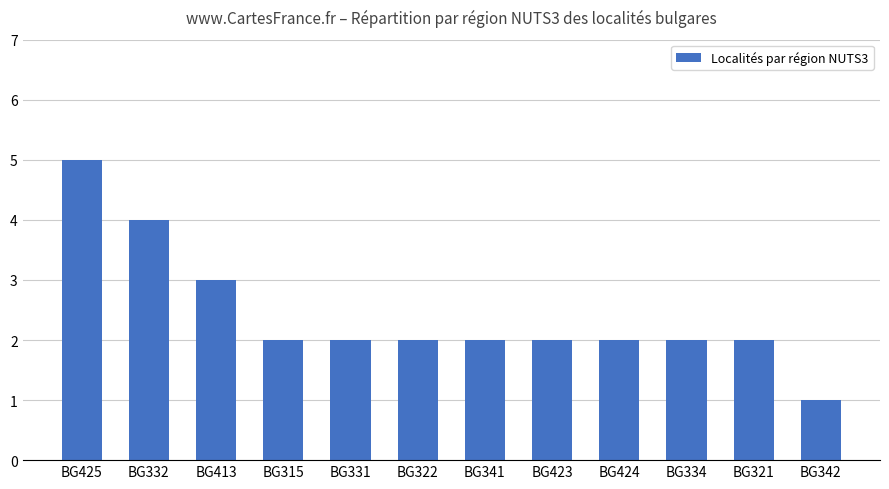

What is the value of the 4th bar from the left?

2